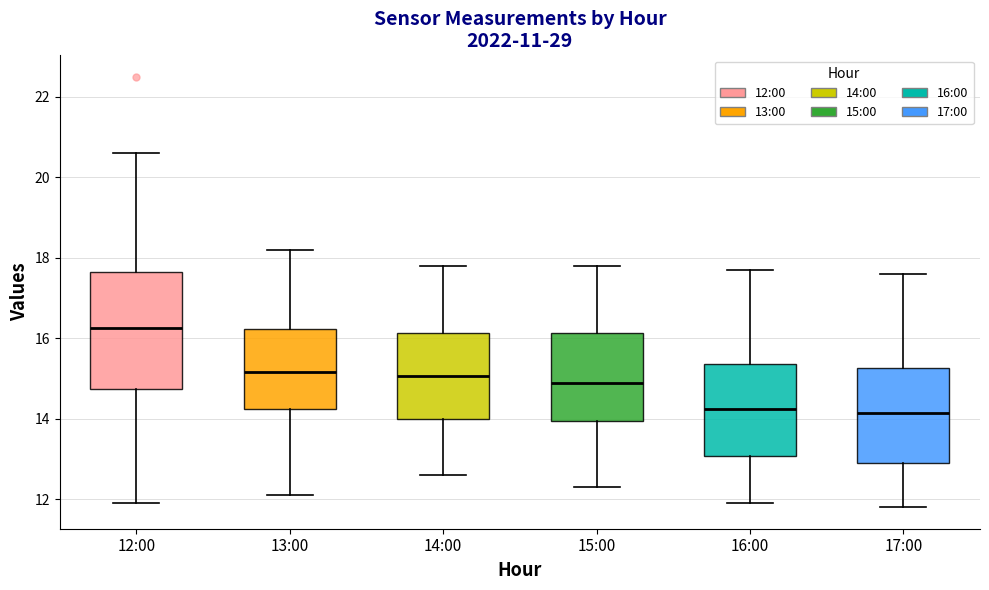

Comparing the boxes themselves (not the whiskers), which one is the tallest?

12:00